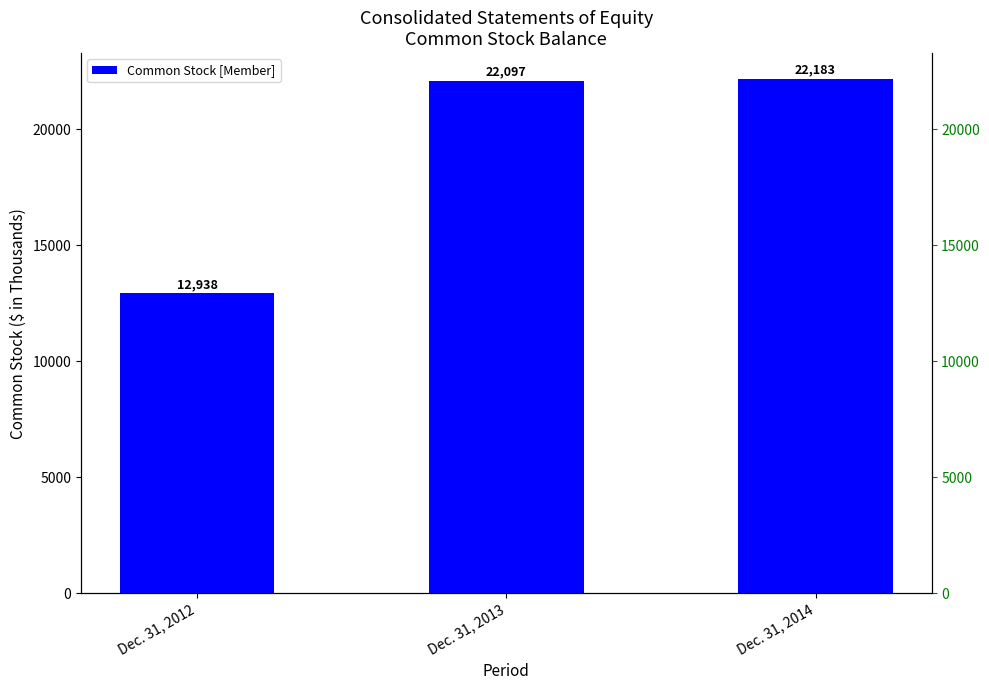

Reading left to right, list all the values displayed in this chart.

Dec. 31, 2012=12938	Dec. 31, 2013=22097	Dec. 31, 2014=22183